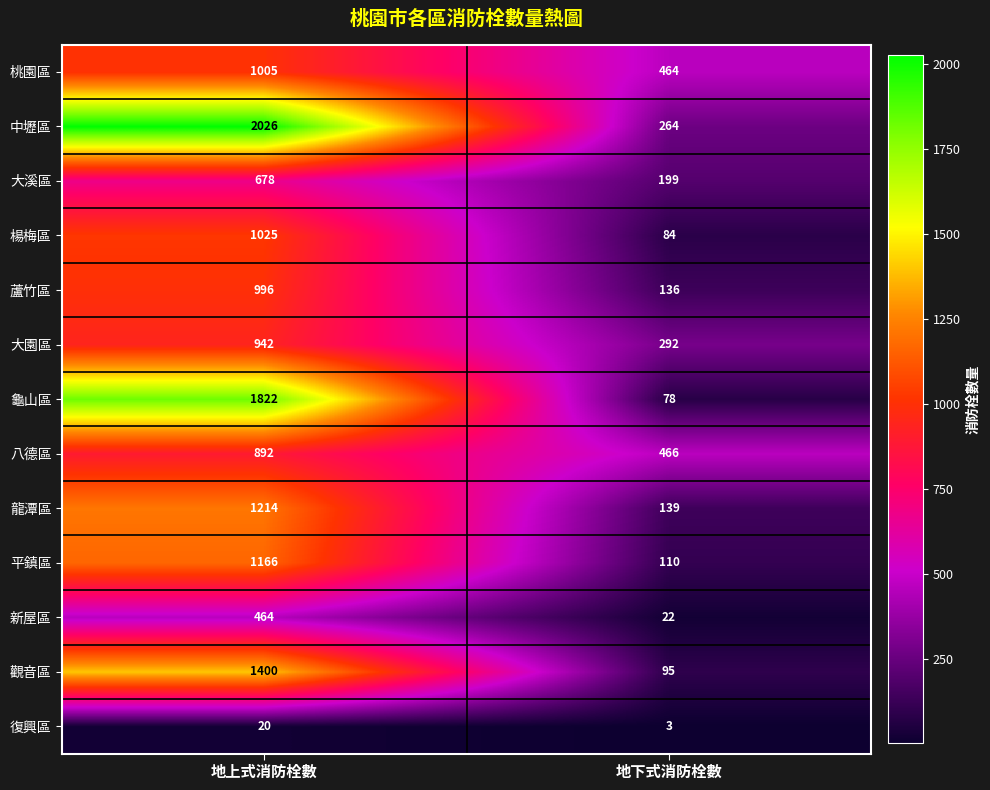

At how many categories does at least one series exceed 1053?

1